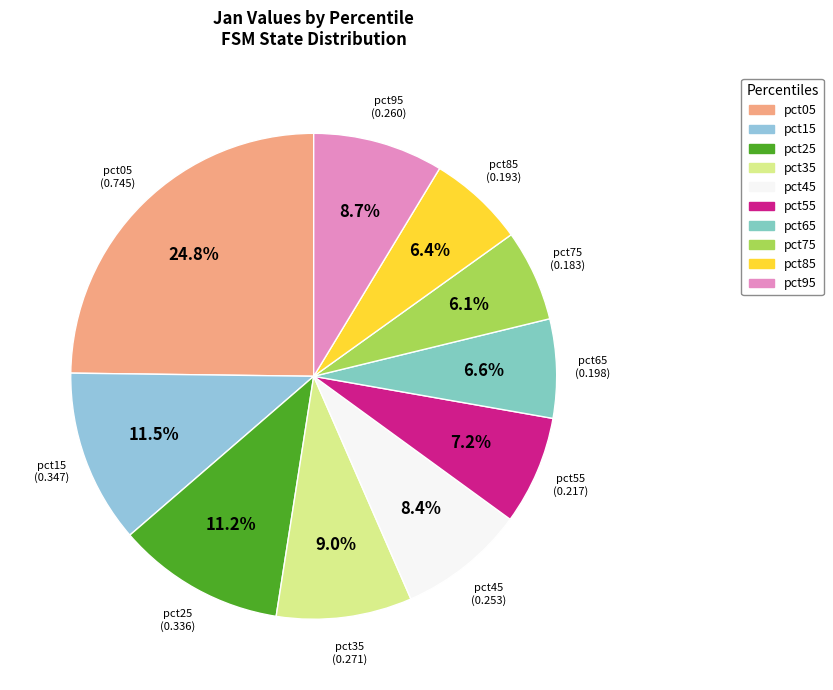

Is there any slice that represents more than half of the pie?

No